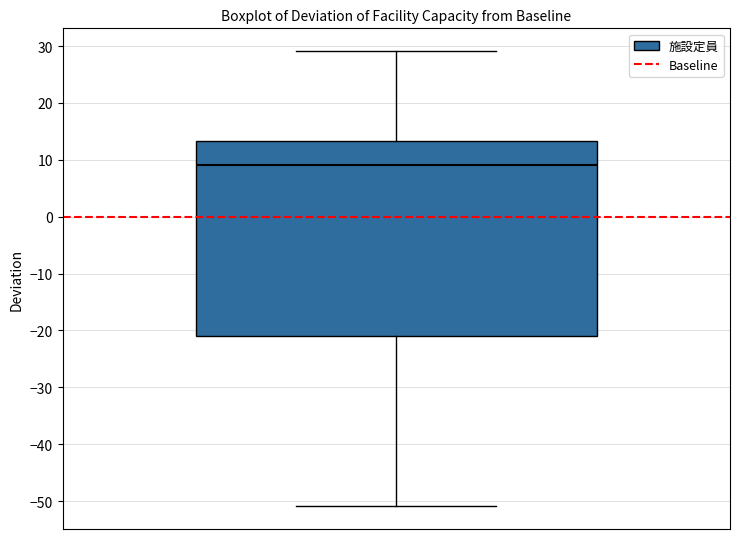

Where does the lower whisker of the box end on the y-axis? The values are not printed on the chart, so give them approximately, as read against the axis.

-51